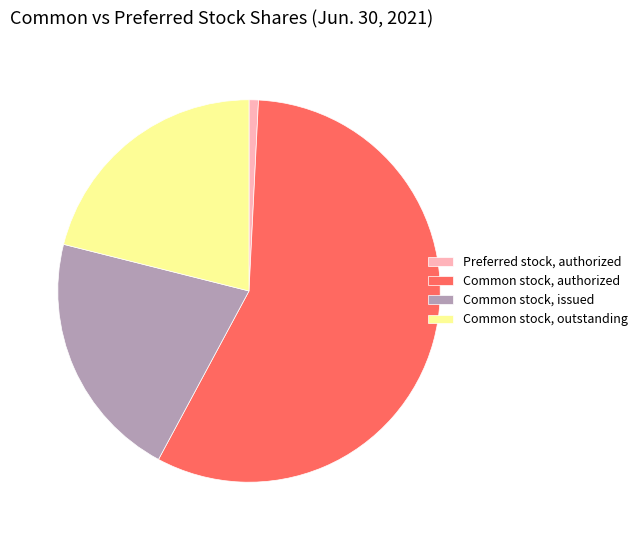

True or false: Common stock, authorized accounts for 57% of the total.

True